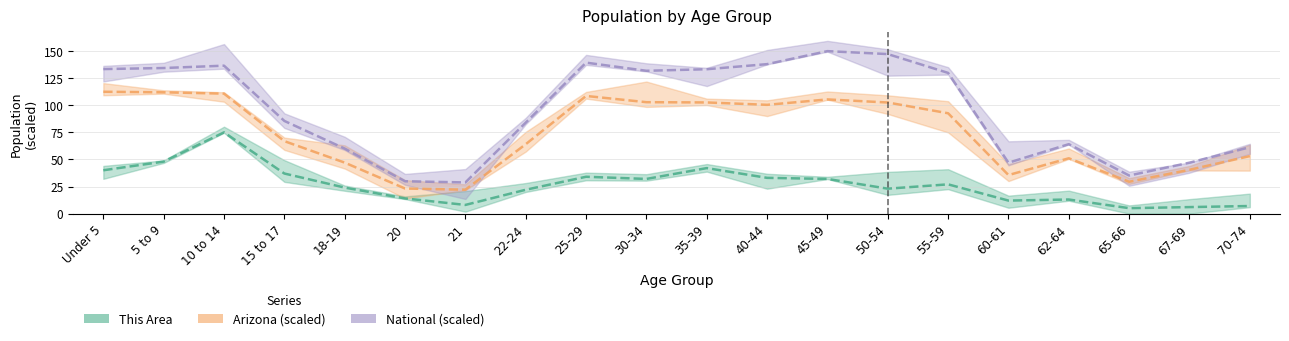

The value of National (scaled) at 70-74 is 98.8. True or false?

False